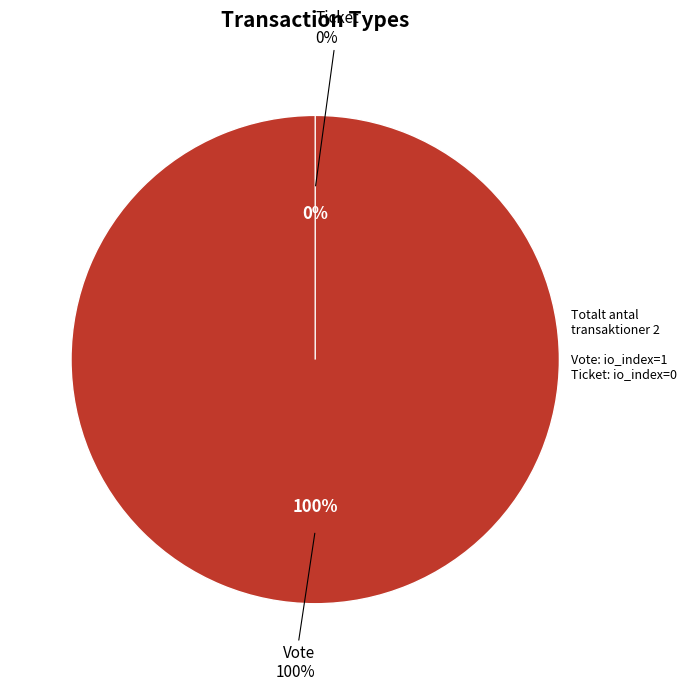

To the nearest percent, what is the difference between the largest and smallest slice percentages?

100%